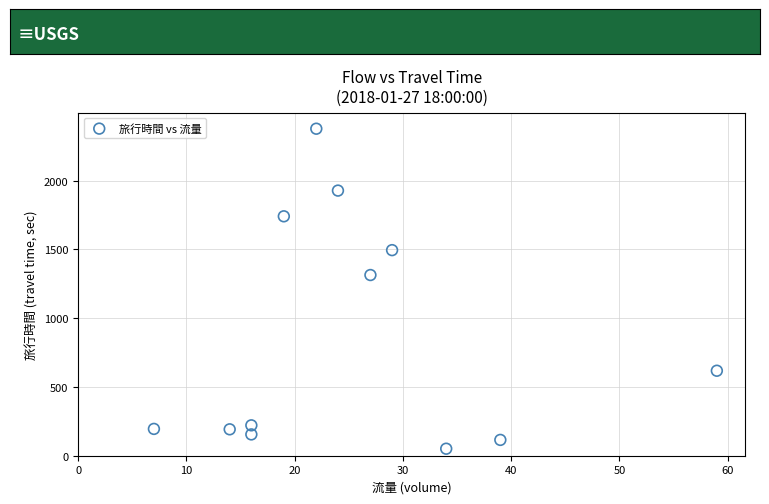

What is the range of Y values (max minus min)?

2327